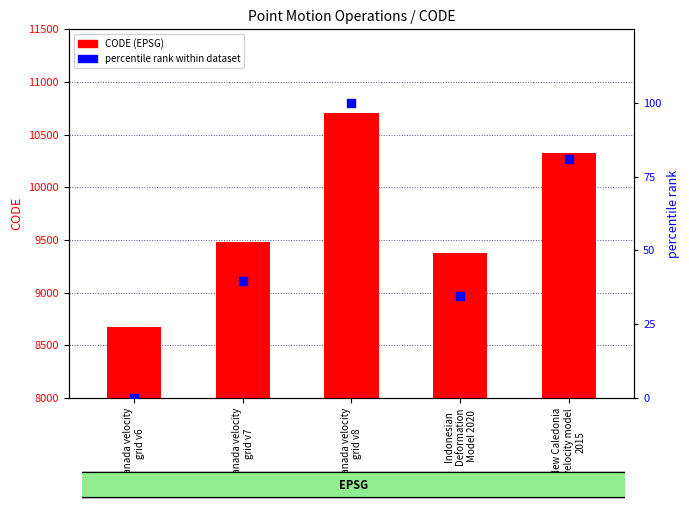

Which series contains the highest Y value?

CODE (EPSG)